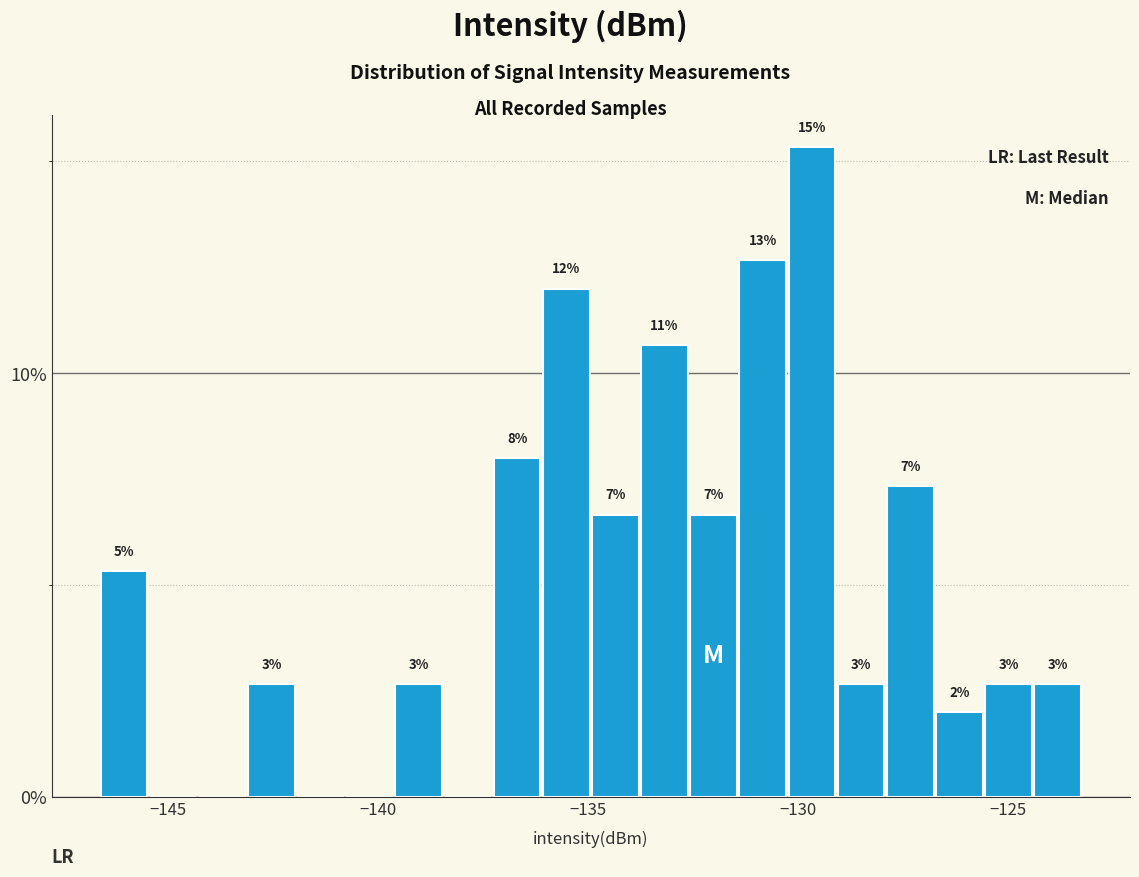

Around what value on the x-axis is the tallest bar? Give the approximate position of its centre, as read against the axis.

-129.5